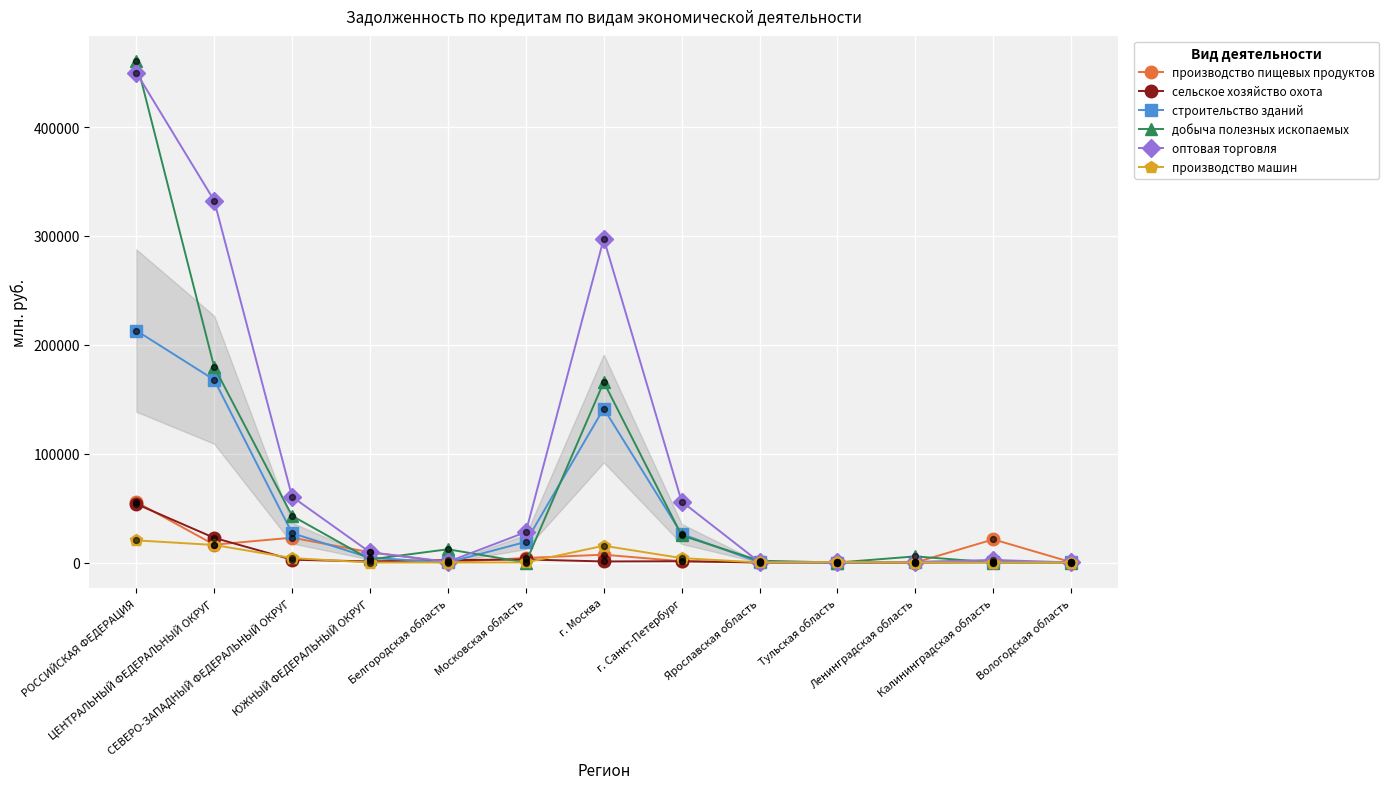

Is the value of оптовая торговля at г. Санкт-Петербург greater than the value of производство машин at Московская область?

Yes